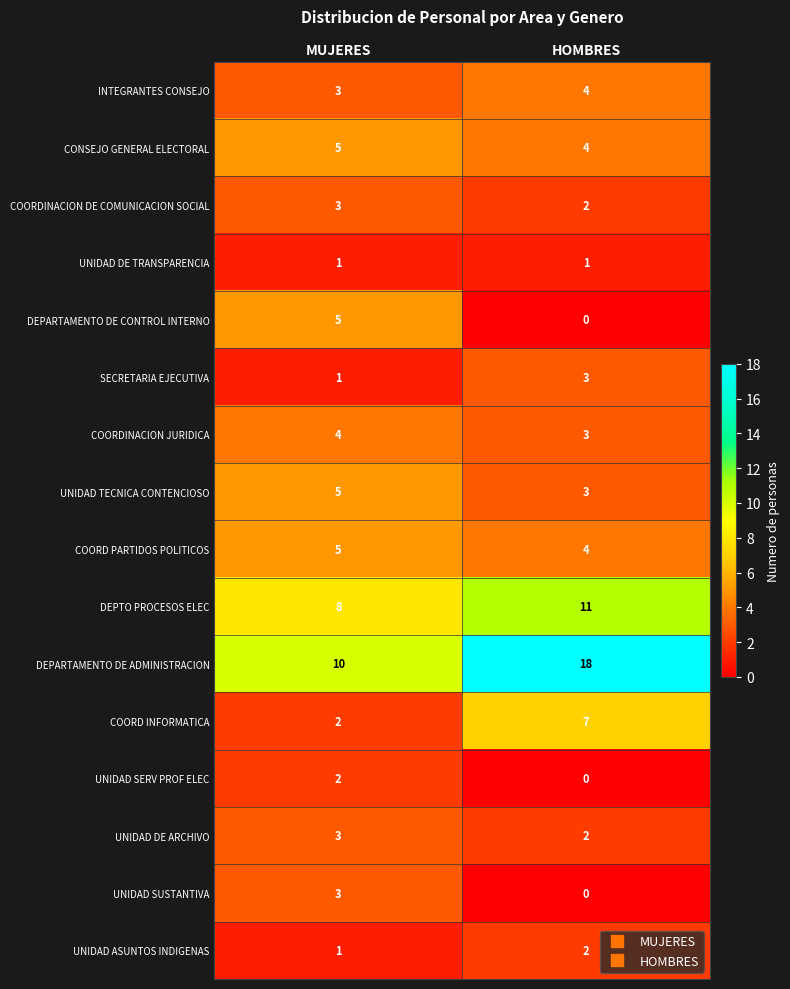

Which series has the largest total across all categories?

DEPARTAMENTO DE ADMINISTRACION